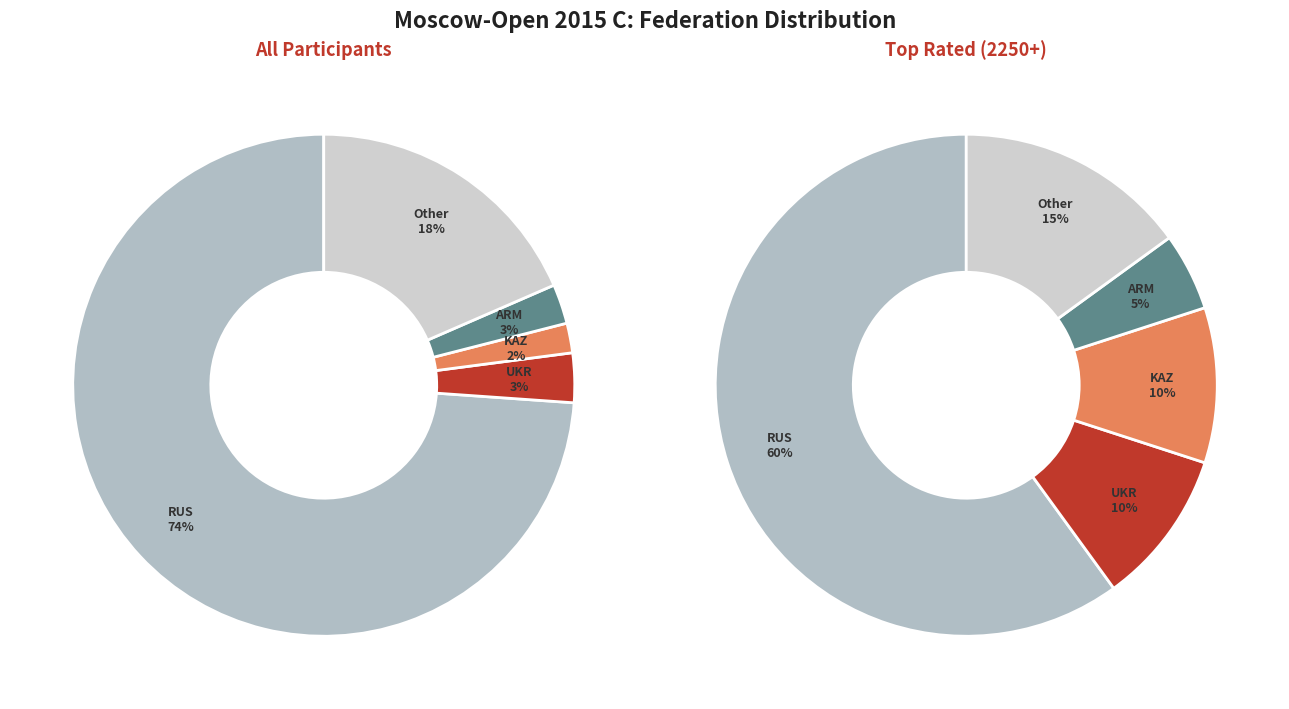

To the nearest percent, what is the average slice percentage?

20%